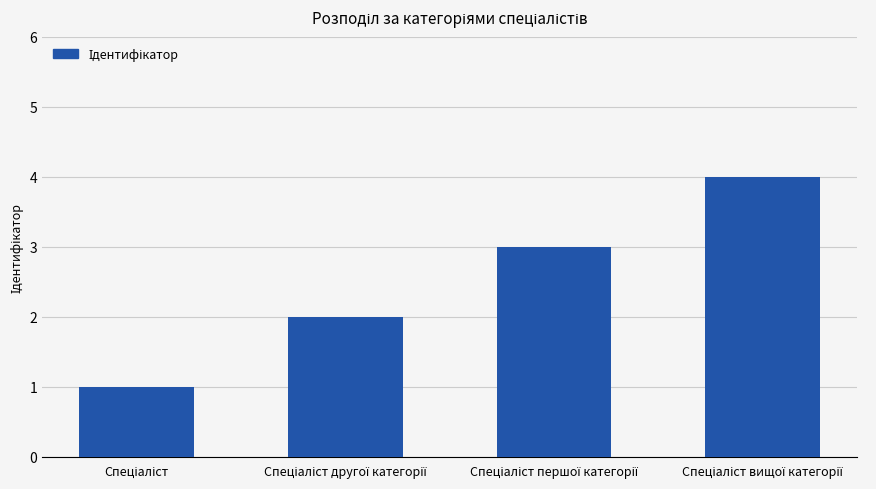

What is the difference between the maximum and minimum values?

3